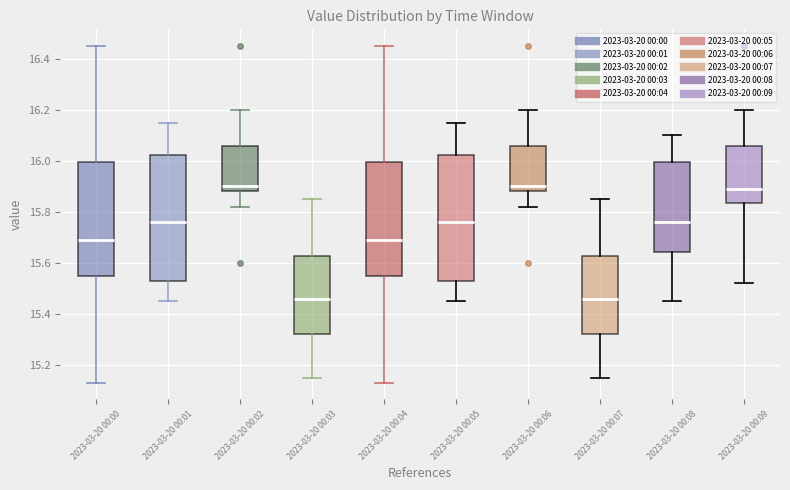

Where is the upper edge of the box for 2023-03-20 00:05 on the y-axis? The values are not printed on the chart, so give them approximately, as read against the axis.

16.02